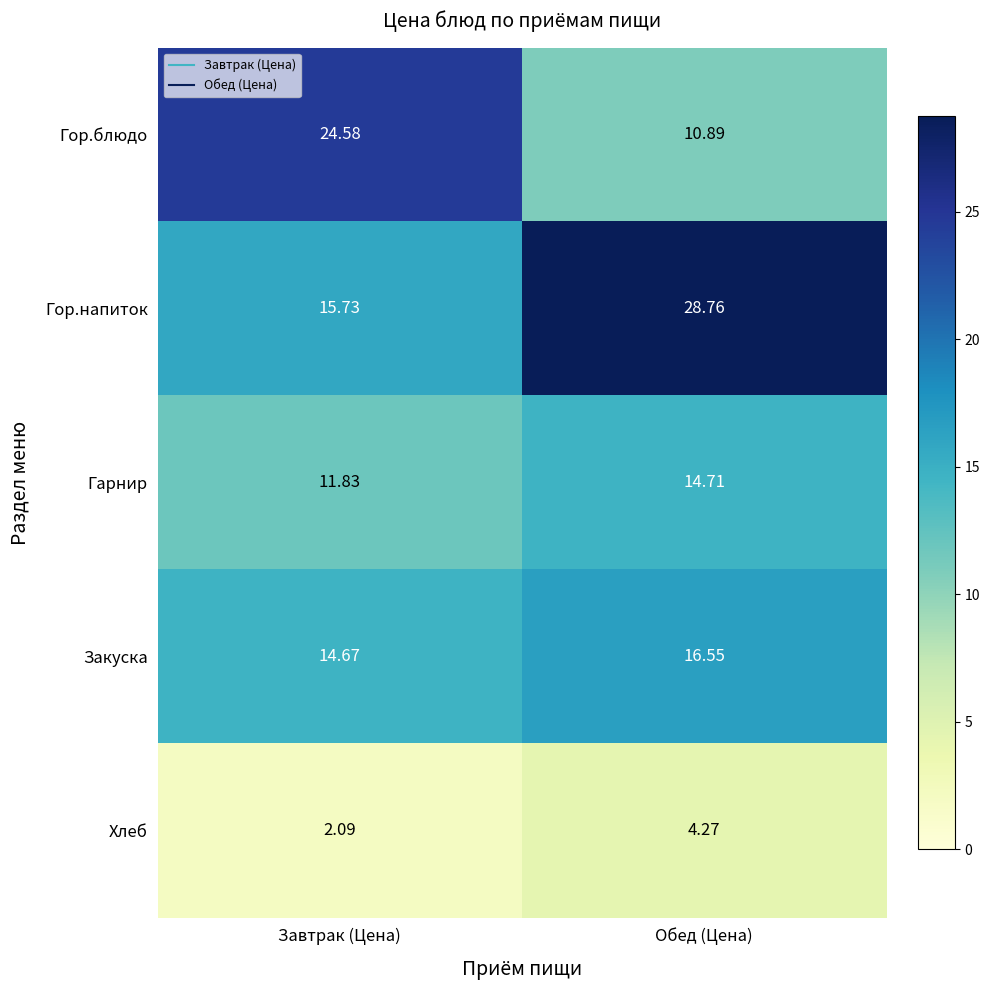

Rank the series by their maximum value, from lowest to highest.

Хлеб, Гарнир, Закуска, Гор.блюдо, Гор.напиток